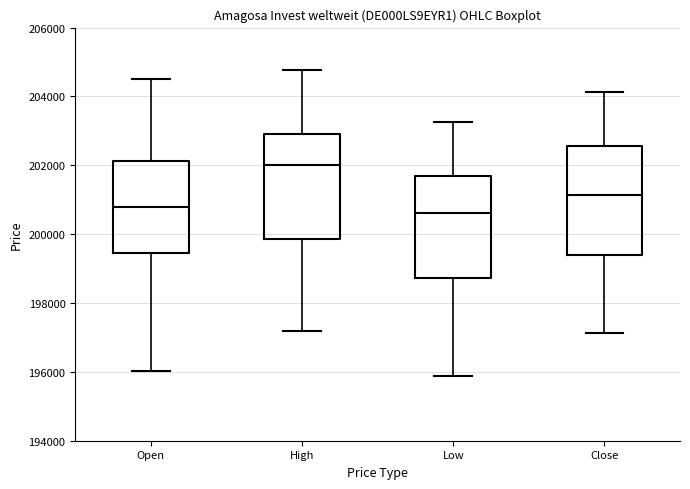

Reading left to right, read every box against the y-axis: the position of its median line, the range the box covers, and the ends of its whiskers. The values are not printed on the chart, so give them approximately, as read against the axis.

Open: median 200800, box 199400 to 202200, whiskers 196000 to 204600
High: median 202000, box 199800 to 203000, whiskers 197200 to 204800
Low: median 200600, box 198800 to 201600, whiskers 195800 to 203200
Close: median 201200, box 199400 to 202600, whiskers 197200 to 204200